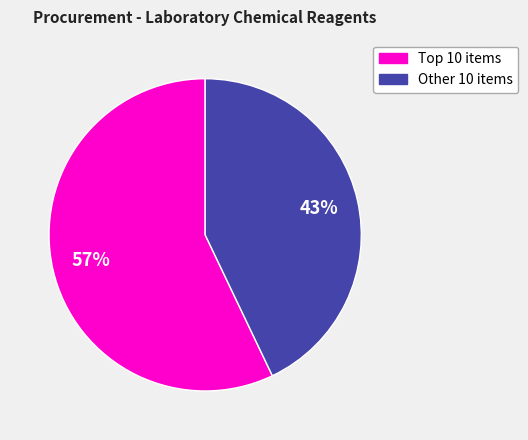

To the nearest percent, what is the difference between the largest and smallest slice percentages?

14%